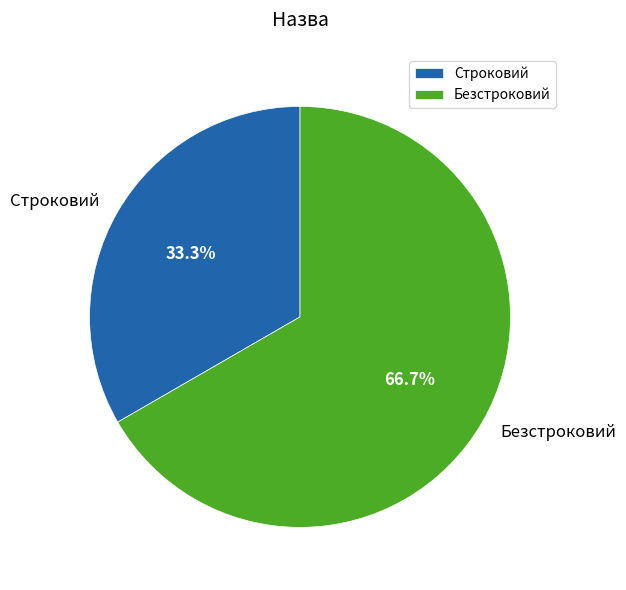

Which category accounts for the majority?

Безстроковий